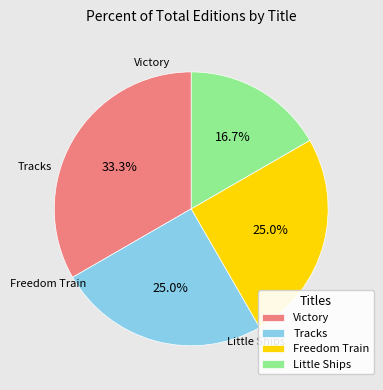

Is there a majority slice in this chart?

No